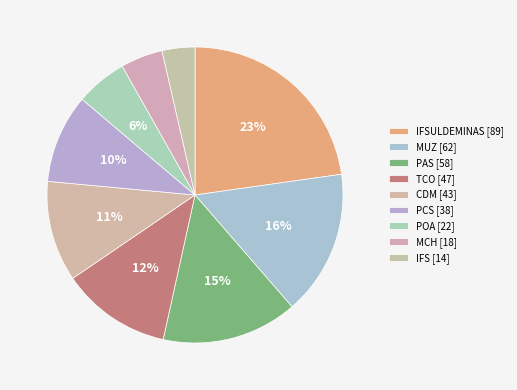

Rank the categories by value from highest to lowest.

IFSULDEMINAS, MUZ, PAS, TCO, CDM, PCS, POA, MCH, IFS